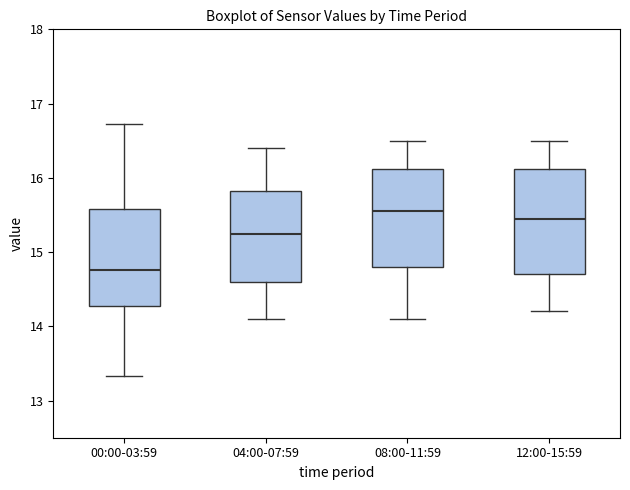

Reading left to right, read every box against the y-axis: the position of its median line, the range the box covers, and the ends of its whiskers. The values are not printed on the chart, so give them approximately, as read against the axis.

00:00-03:59: median 14.8, box 14.3 to 15.6, whiskers 13.3 to 16.7
04:00-07:59: median 15.3, box 14.6 to 15.8, whiskers 14.1 to 16.4
08:00-11:59: median 15.6, box 14.8 to 16.1, whiskers 14.1 to 16.5
12:00-15:59: median 15.5, box 14.7 to 16.1, whiskers 14.2 to 16.5